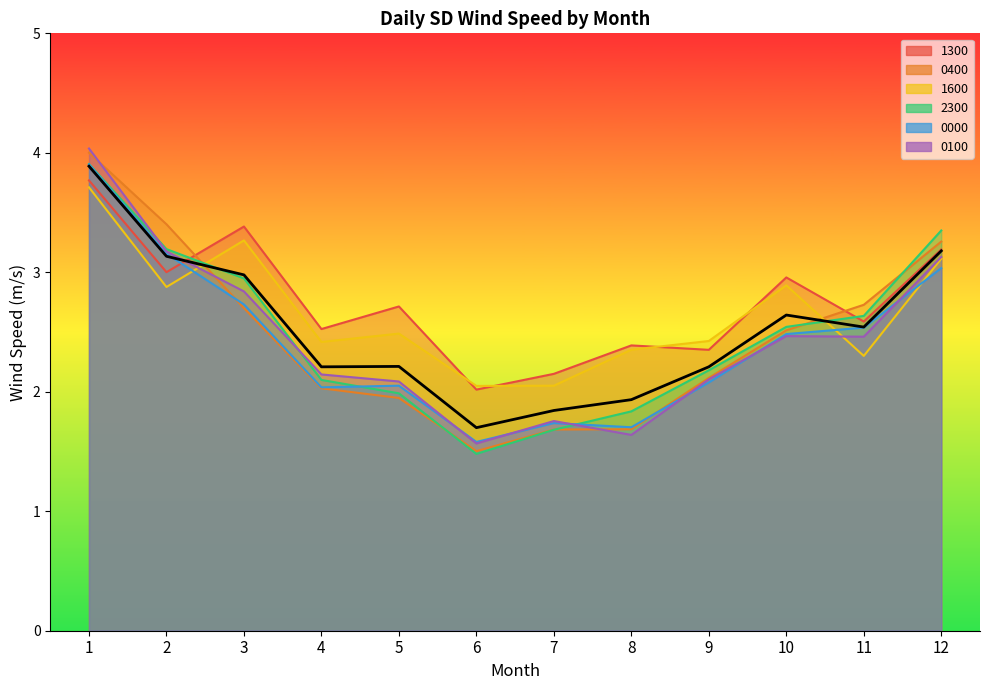

Where is the first local maximum?

5